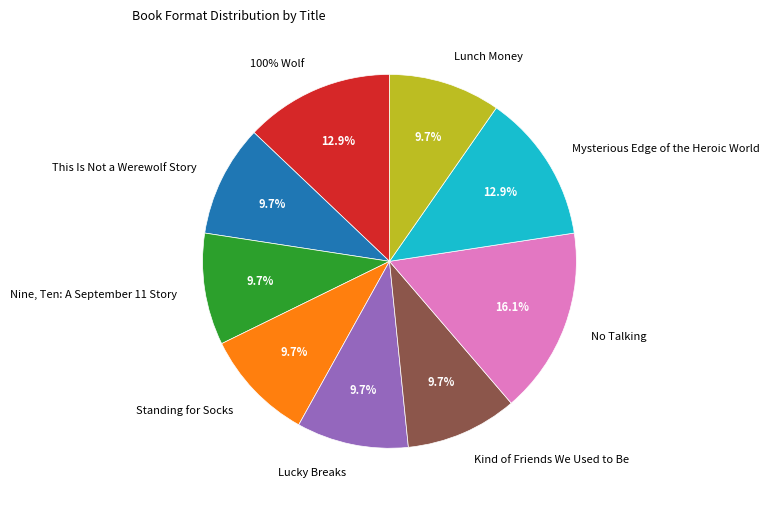

What portion of the pie excludes Mysterious Edge of the Heroic World?

87.1%